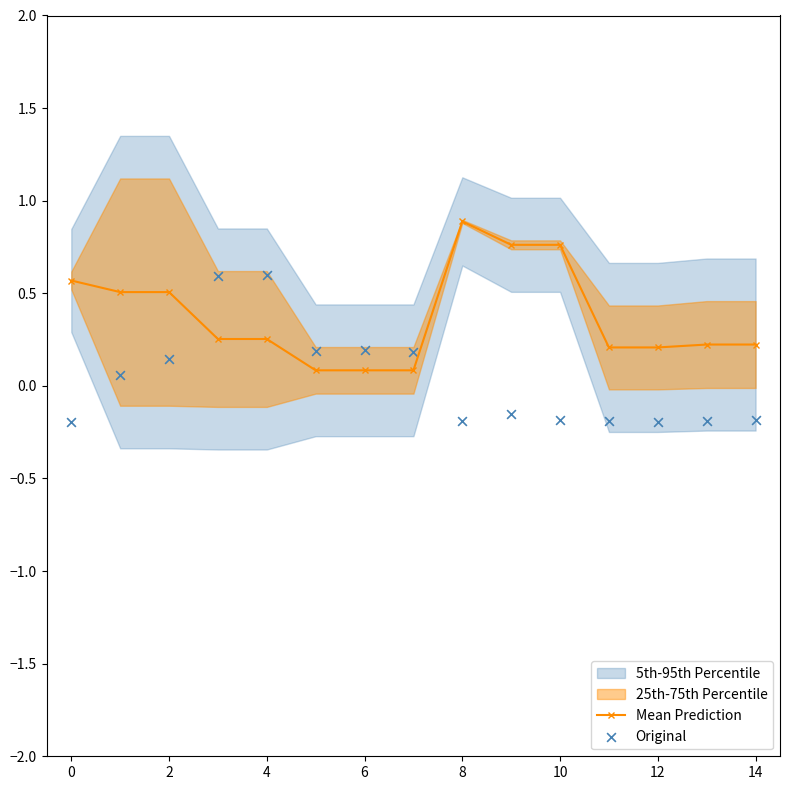

The value of Mean Prediction at 12 is 0.2. True or false?

True